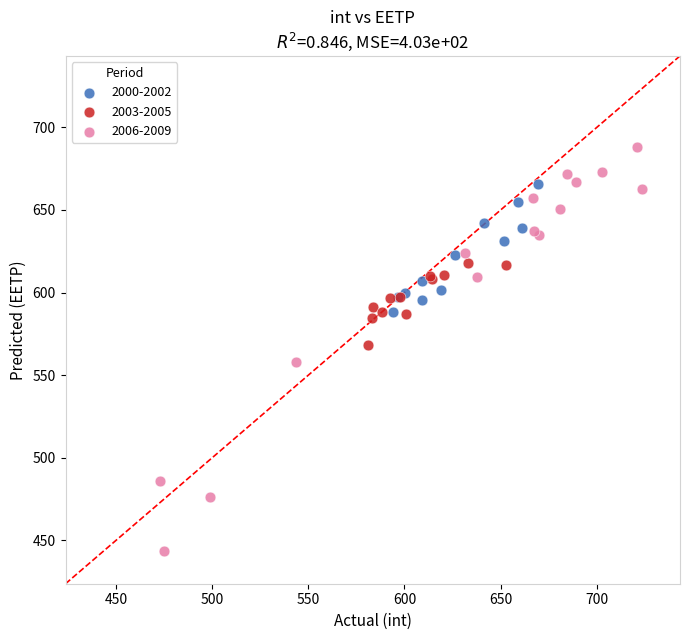

Which series has the largest Y range (max minus min)?

2006-2009